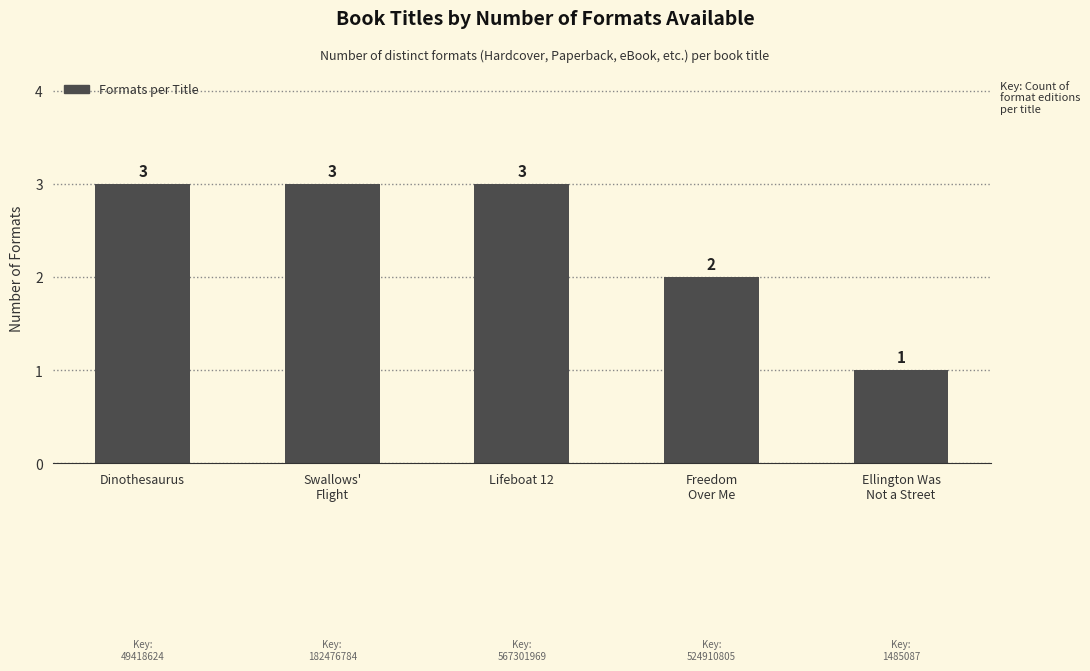

What is the greatest value displayed?

3